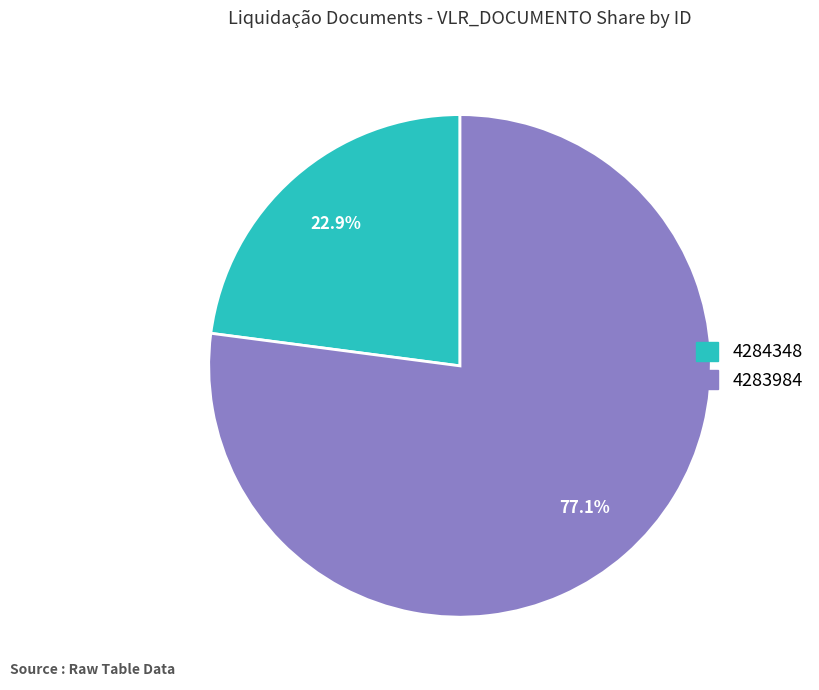

Count the number of slices in the pie.

2